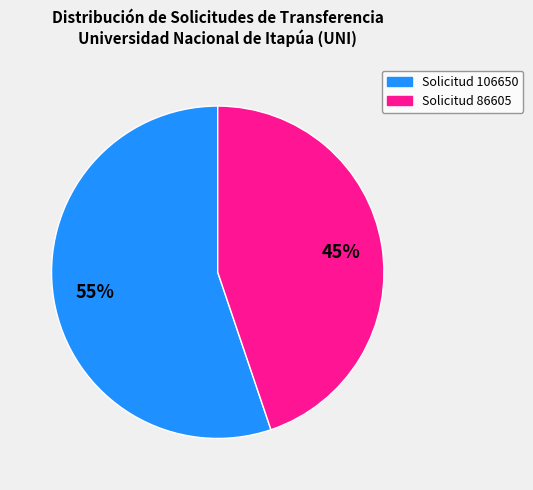

Which category has the smallest portion of the pie?

Solicitud 86605